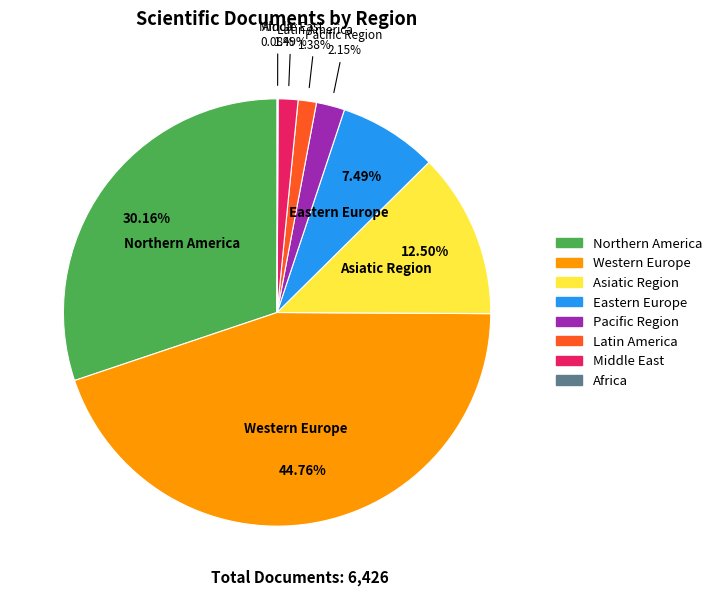

Which category has the biggest portion of the pie?

Western Europe